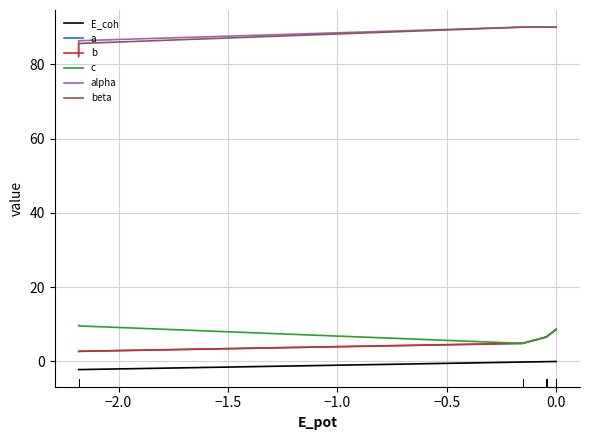

True or false: E_coh and alpha intersect in this chart.

False